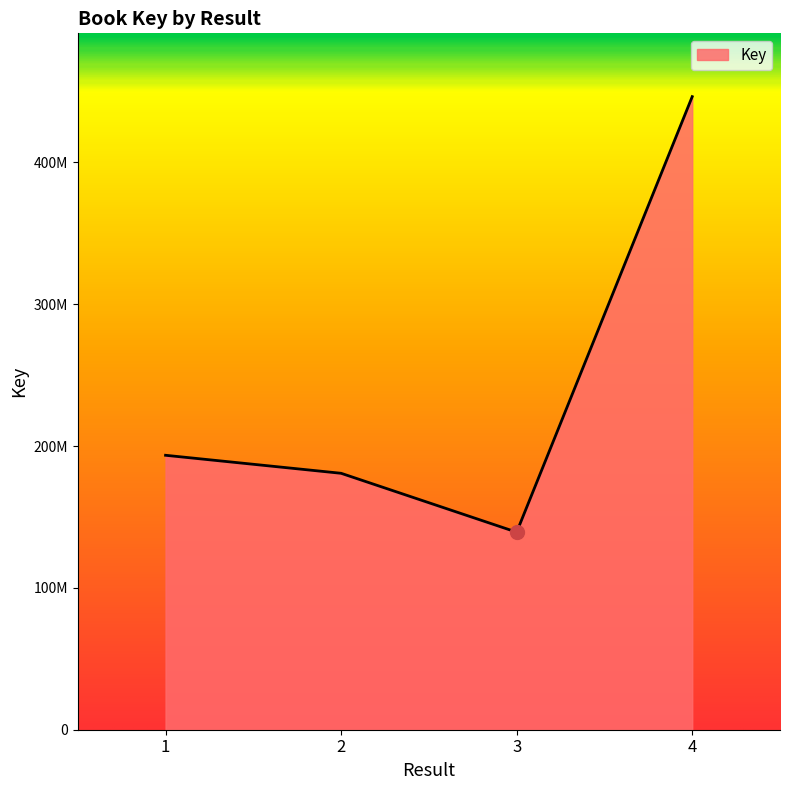

At which label does the data first exceed 193469062?

4